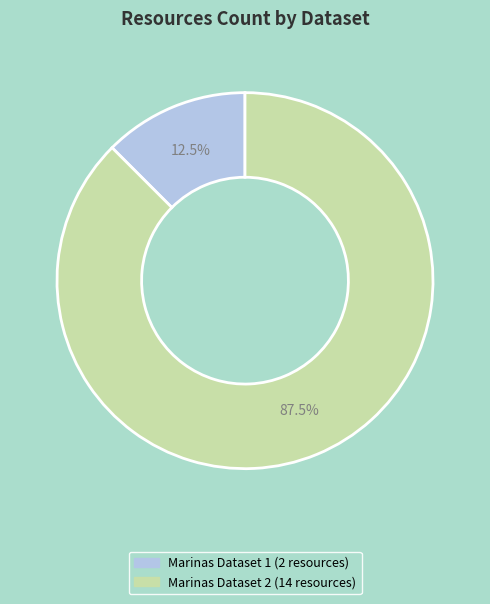

Is there a majority slice in this chart?

Yes